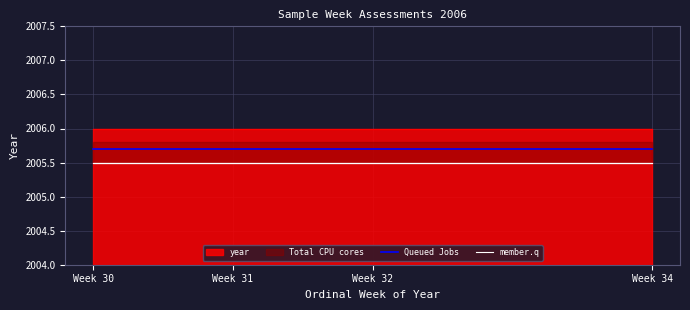

At which label does member.q reach its peak?

Week 30